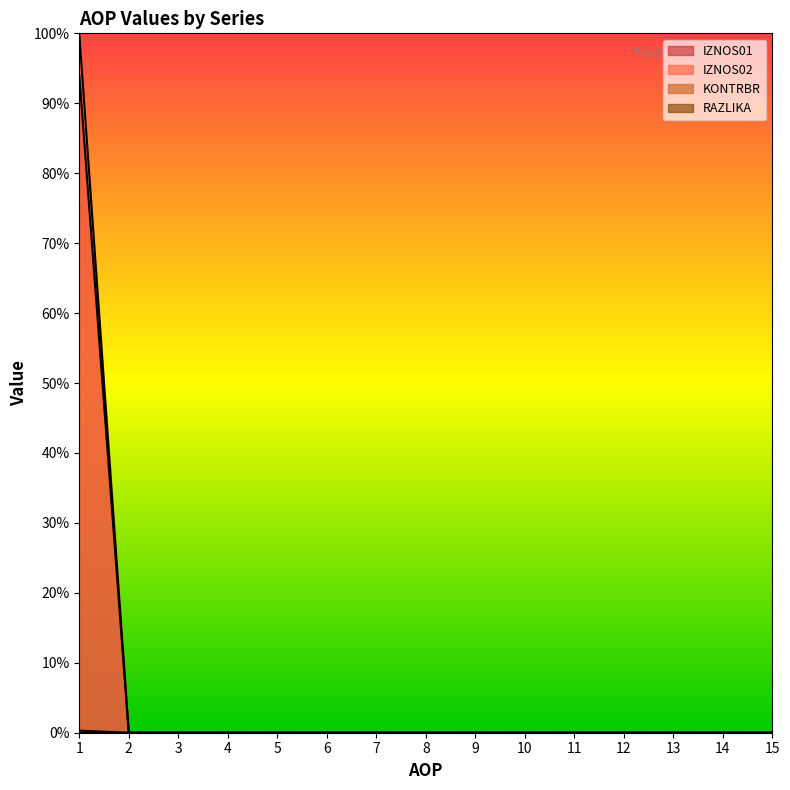

Which category has the highest value in the IZNOS01 series?

1